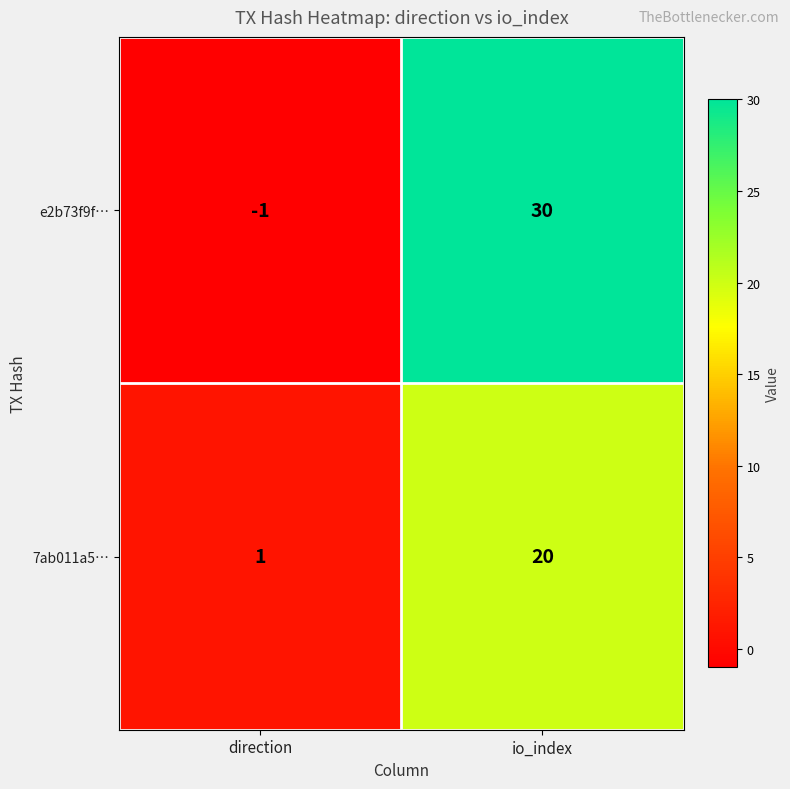

Reading left to right, transcribe all the data shown in this chart.

e2b73f9f…: -1	30
7ab011a5…: 1	20